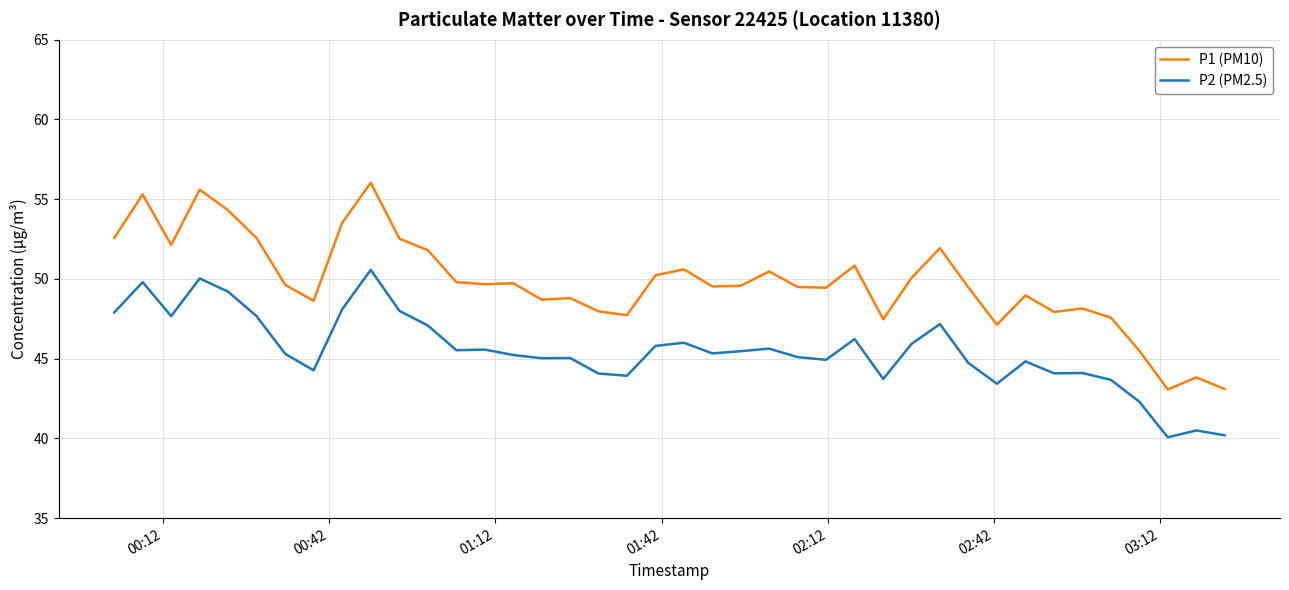

Which series has the largest total across all categories?

P1 (PM10)